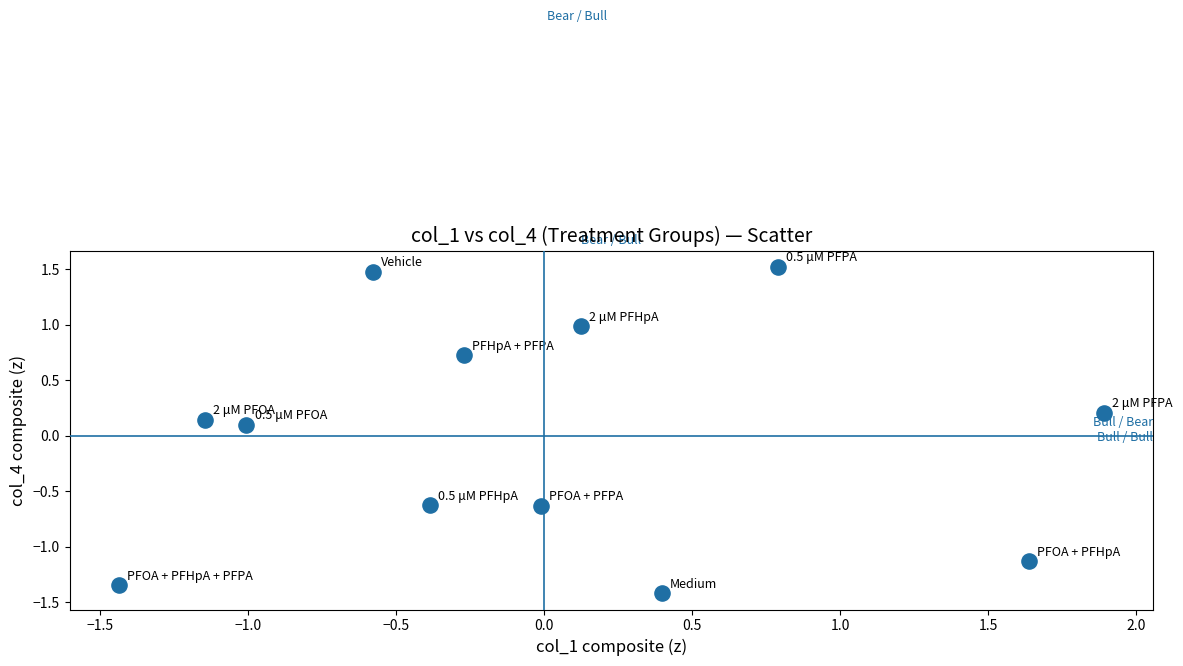

What is the range of Y values (max minus min)?

2.9